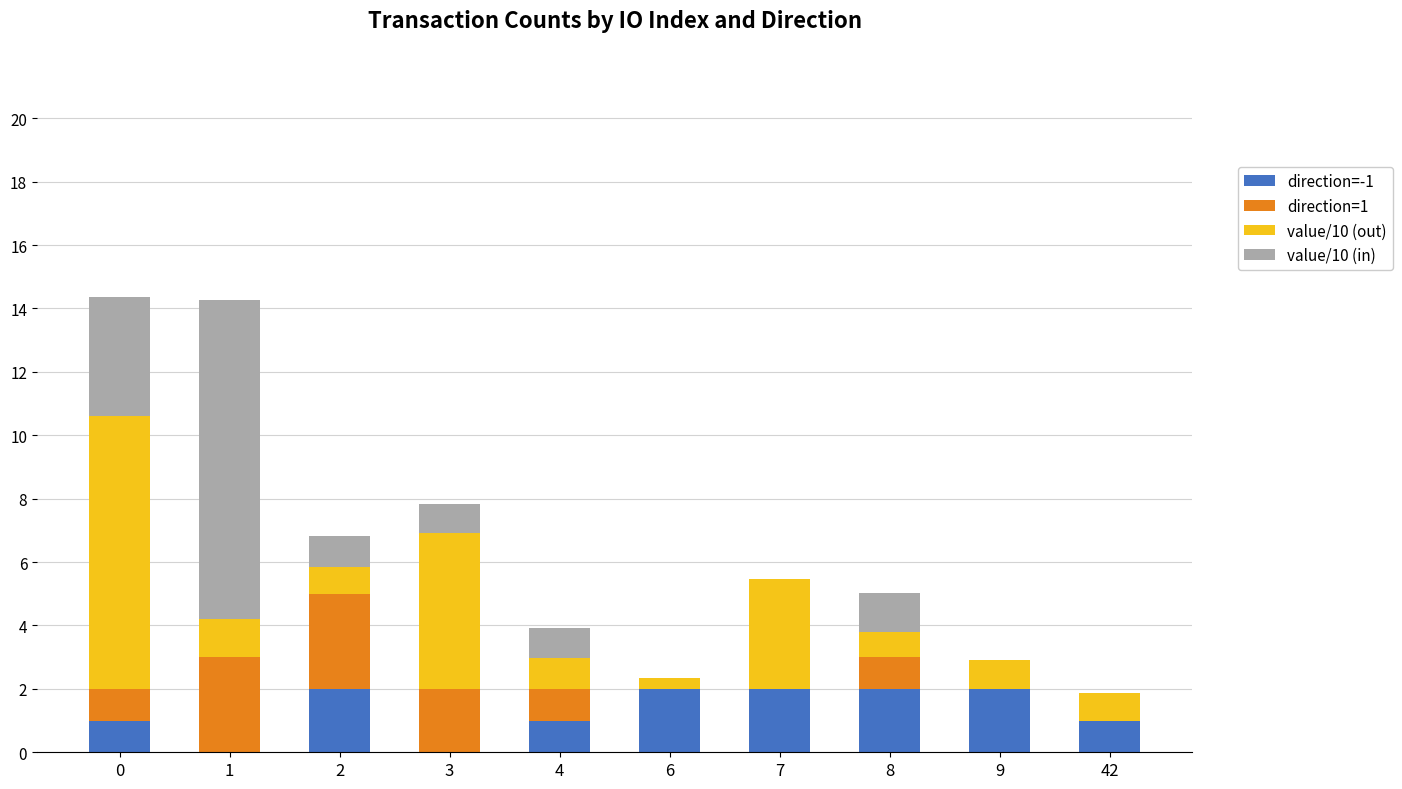

What is the highest value of the direction=-1 series?

2.0